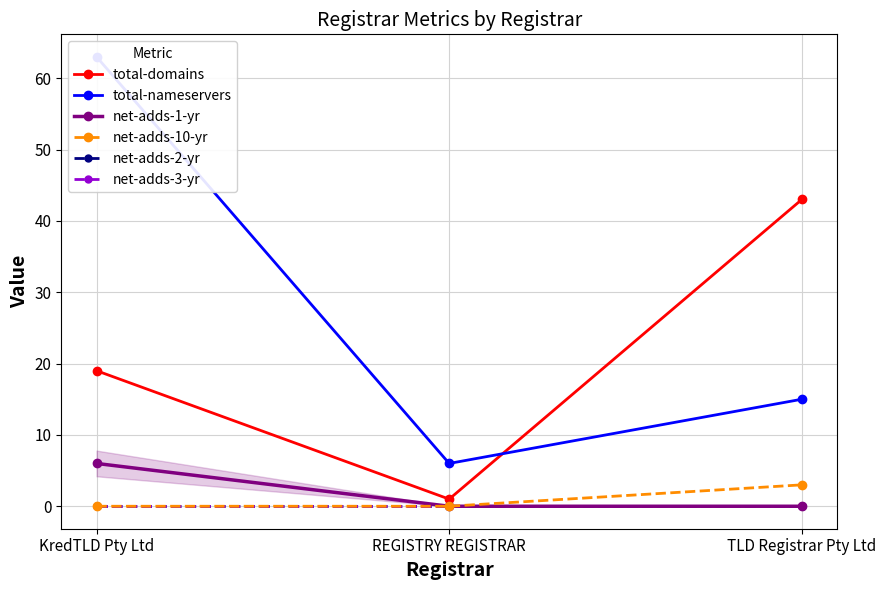

What is the difference between the total-domains values at KredTLD Pty Ltd and REGISTRY REGISTRAR?

18